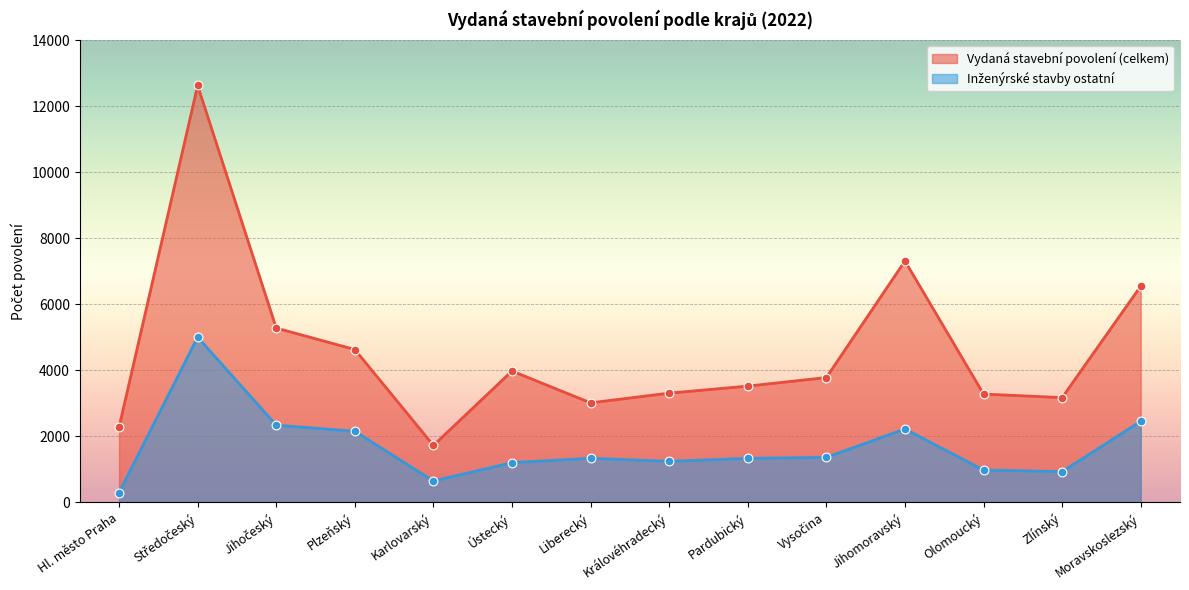

What are all the series names shown in the legend?

Vydaná stavební povolení (celkem), Inženýrské stavby ostatní